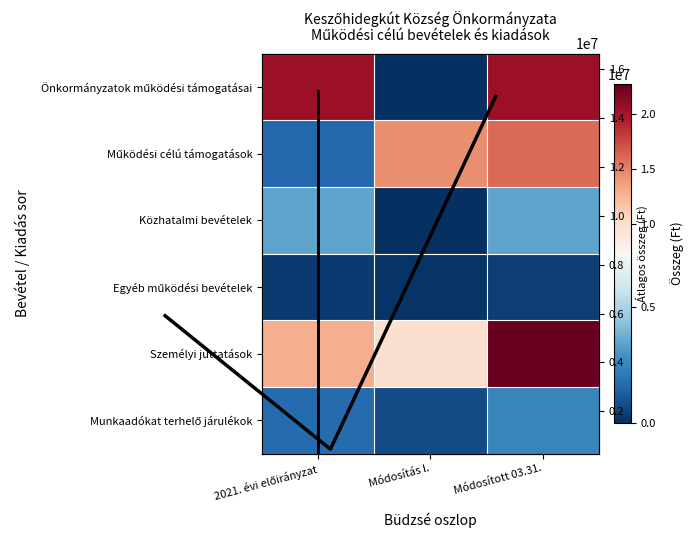

Where does the Személyi juttatások series first go above 12906667?

Módosított 03.31.